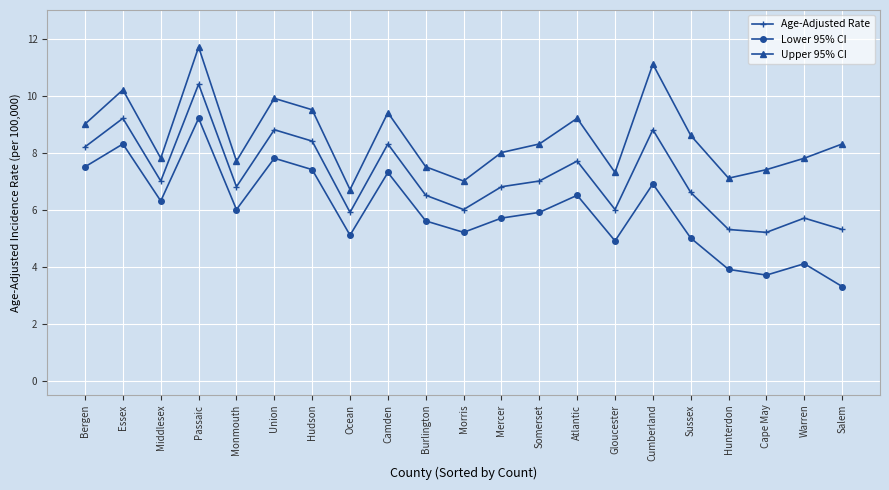

Reading left to right, list all the values displayed in this chart.

Age-Adjusted Rate: 8.2	9.2	7.0	10.4	6.8	8.8	8.4	5.9	8.3	6.5	6.0	6.8	7.0	7.7	6.0	8.8	6.6	5.3	5.2	5.7	5.3
Lower 95% CI: 7.5	8.3	6.3	9.2	6.0	7.8	7.4	5.1	7.3	5.6	5.2	5.7	5.9	6.5	4.9	6.9	5.0	3.9	3.7	4.1	3.3
Upper 95% CI: 9.0	10.2	7.8	11.7	7.7	9.9	9.5	6.7	9.4	7.5	7.0	8.0	8.3	9.2	7.3	11.1	8.6	7.1	7.4	7.8	8.3